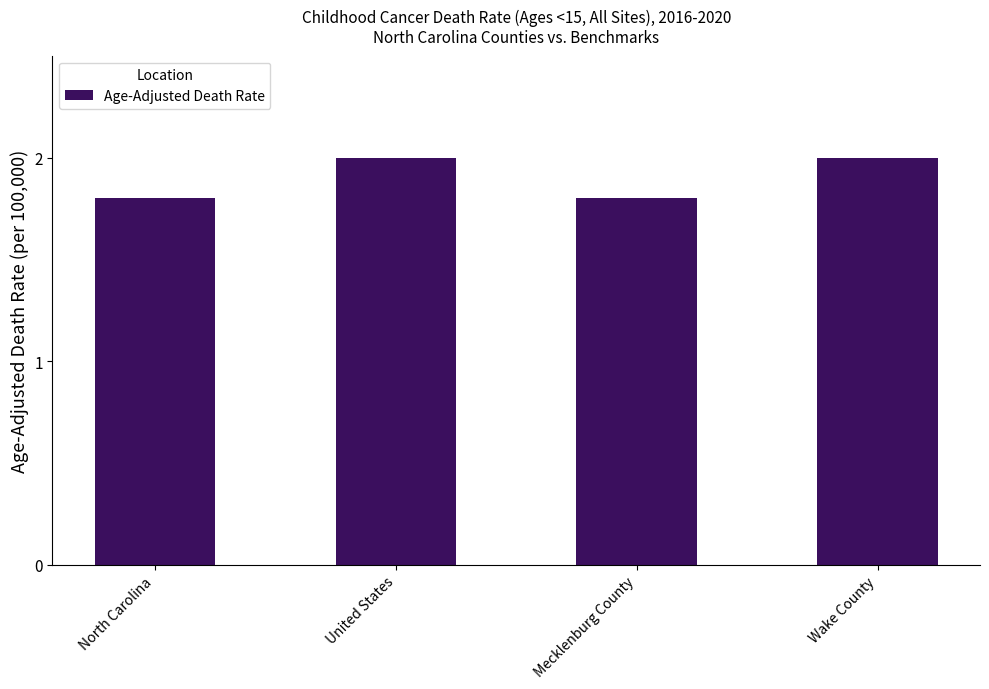

What is the value of the 1st bar from the left?

1.8